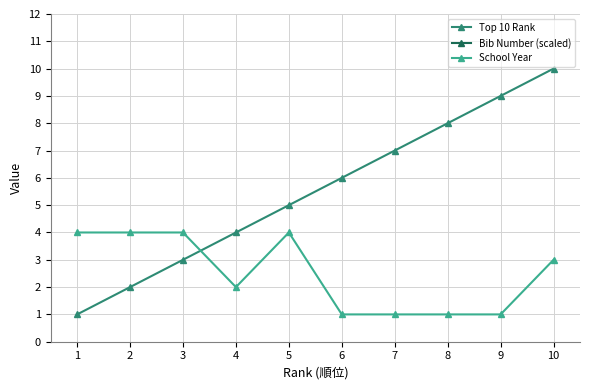

The value of School Year at 3 is 2.5. True or false?

False